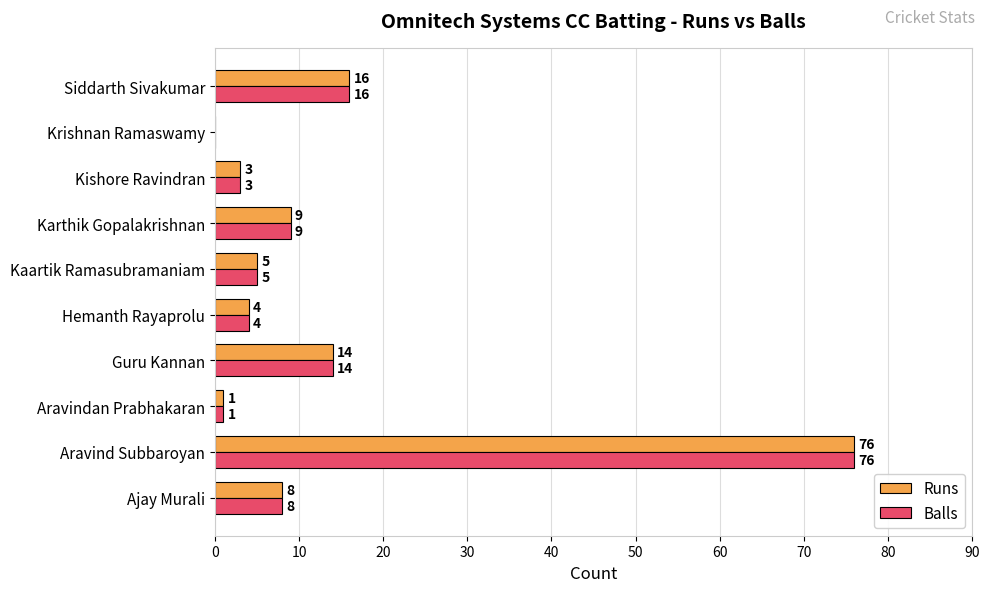

At which category is the sum across all series the highest?

Aravind Subbaroyan